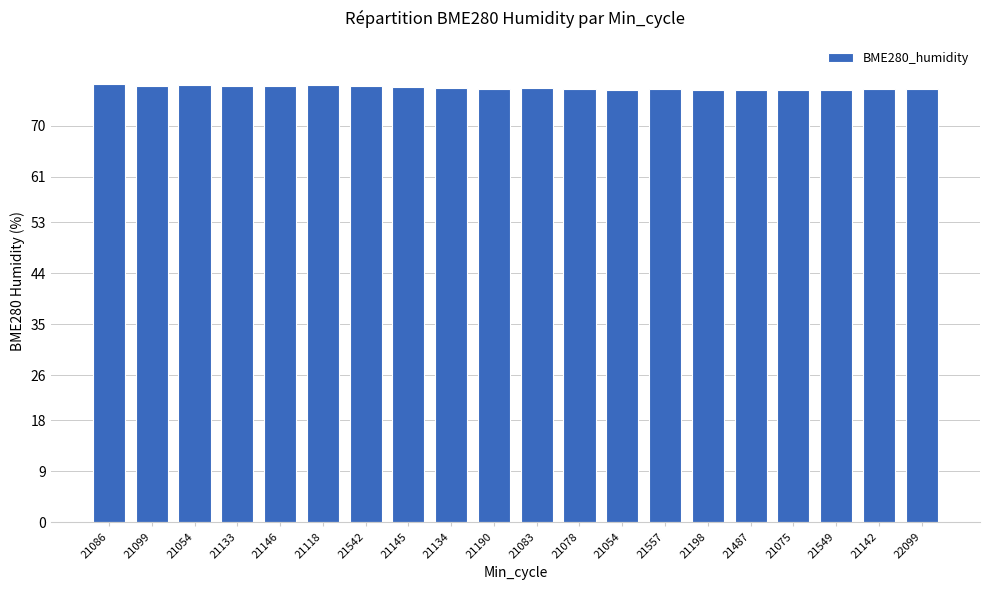

What is the sum of the values at 21054 and 21487?

153.5